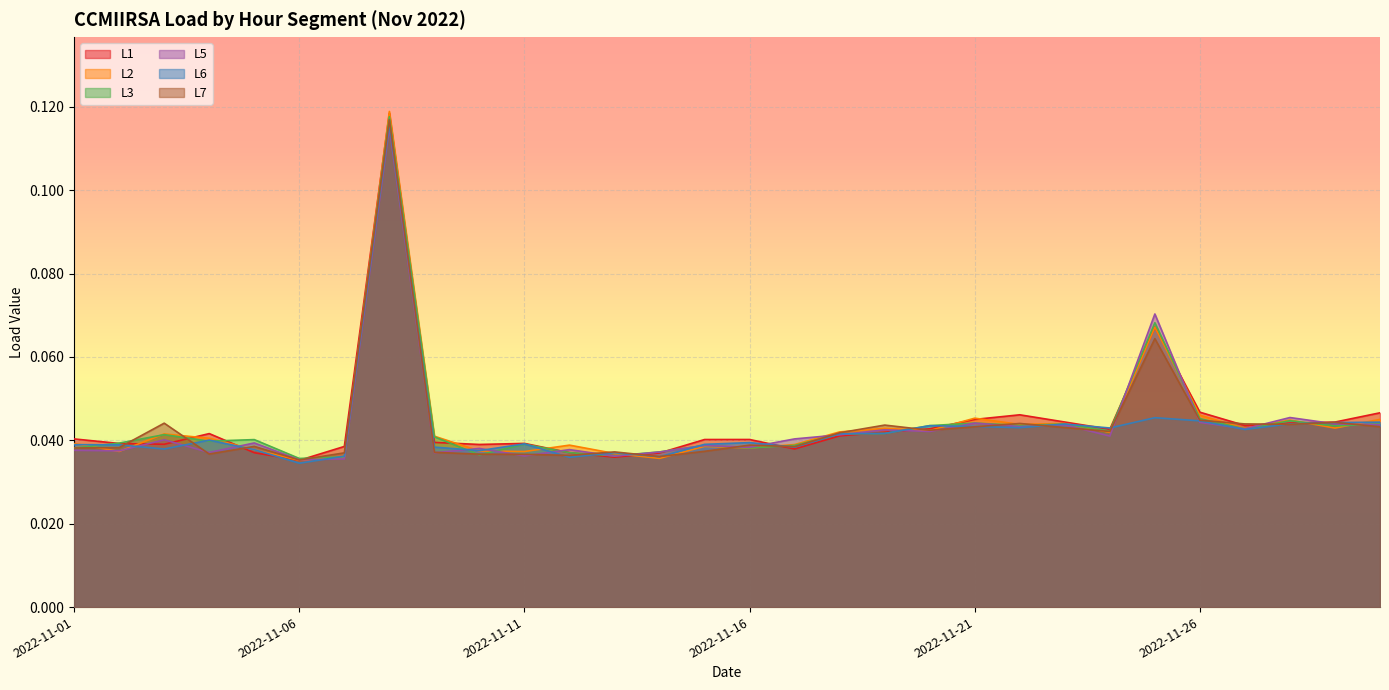

Rank the categories by L6 value from lowest to highest.

2022-11-06, 2022-11-12, 2022-11-14, 2022-11-07, 2022-11-13, 2022-11-10, 2022-11-05, 2022-11-03, 2022-11-17, 2022-11-09, 2022-11-02, 2022-11-01, 2022-11-15, 2022-11-11, 2022-11-16, 2022-11-04, 2022-11-18, 2022-11-19, 2022-11-27, 2022-11-24, 2022-11-22, 2022-11-21, 2022-11-20, 2022-11-23, 2022-11-28, 2022-11-29, 2022-11-30, 2022-11-26, 2022-11-25, 2022-11-08